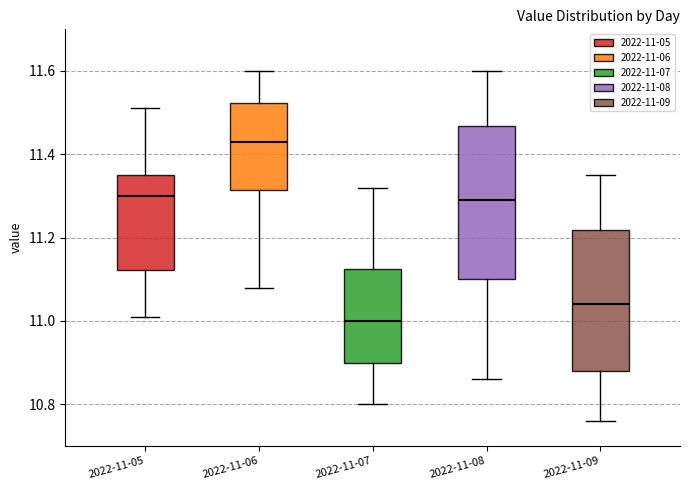

Reading left to right, transcribe this box plot: for each box, give where its median line is, the range the box spans, and where its two whiskers end, as read against the y-axis. The values are not printed on the chart, so give them approximately, as read against the axis.

2022-11-05: median 11.30, box 11.12 to 11.36, whiskers 11.02 to 11.52
2022-11-06: median 11.44, box 11.32 to 11.52, whiskers 11.08 to 11.60
2022-11-07: median 11.00, box 10.90 to 11.12, whiskers 10.80 to 11.32
2022-11-08: median 11.30, box 11.10 to 11.46, whiskers 10.86 to 11.60
2022-11-09: median 11.04, box 10.88 to 11.22, whiskers 10.76 to 11.36